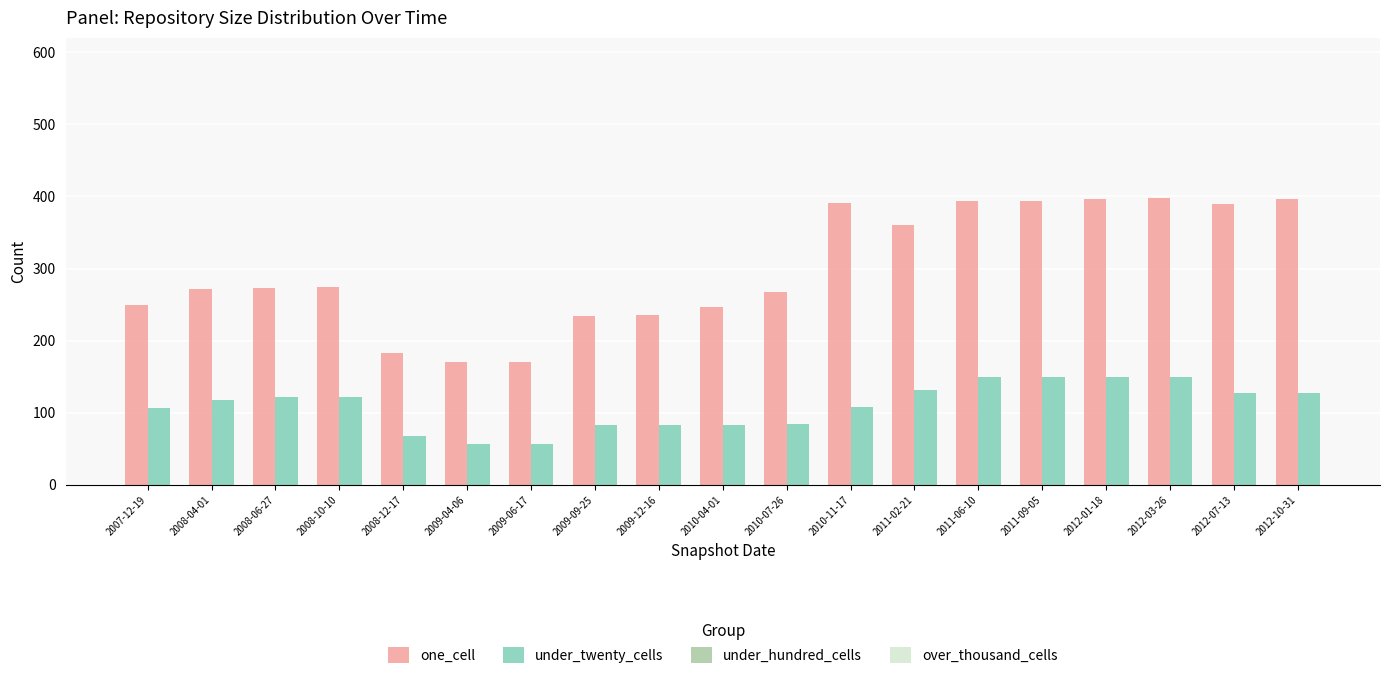

The under_twenty_cells series shows 122 at 2008-06-27. True or false?

True